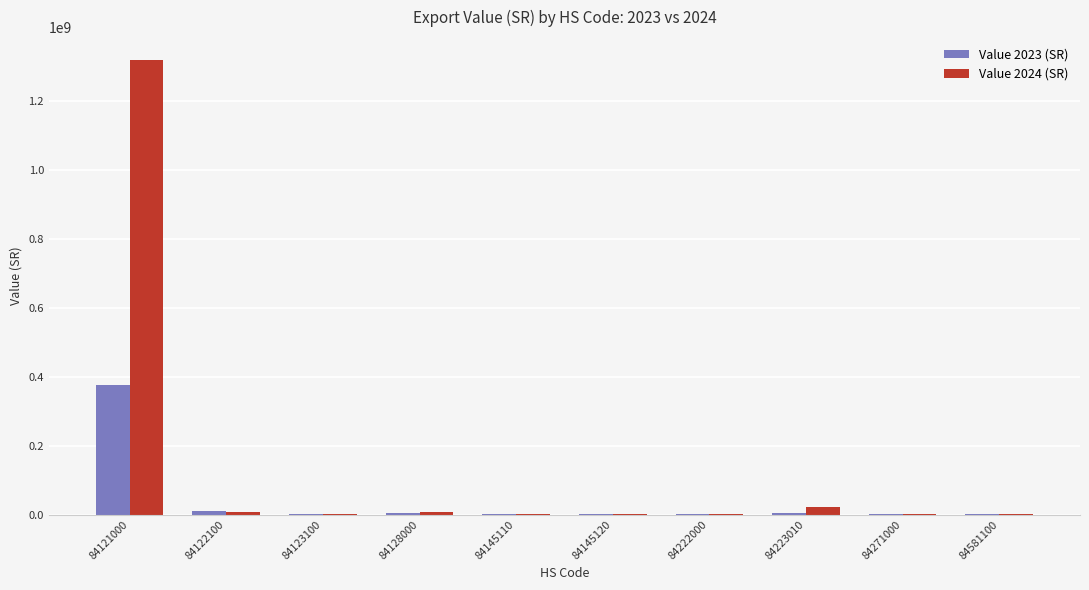

Which series has the largest total across all categories?

Value 2024 (SR)